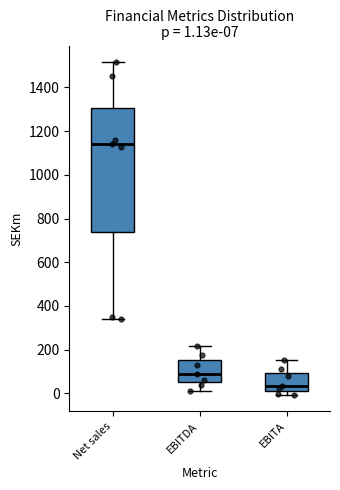

Which box's median line is the lowest?

EBITA